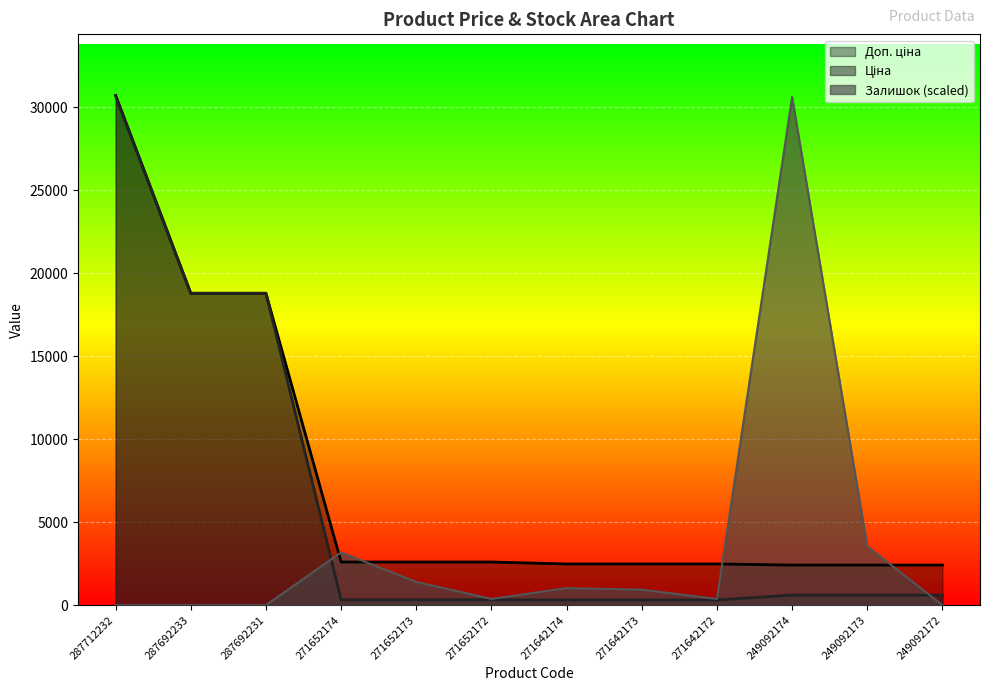

At which category does the chart reach its minimum across all series?

287712232